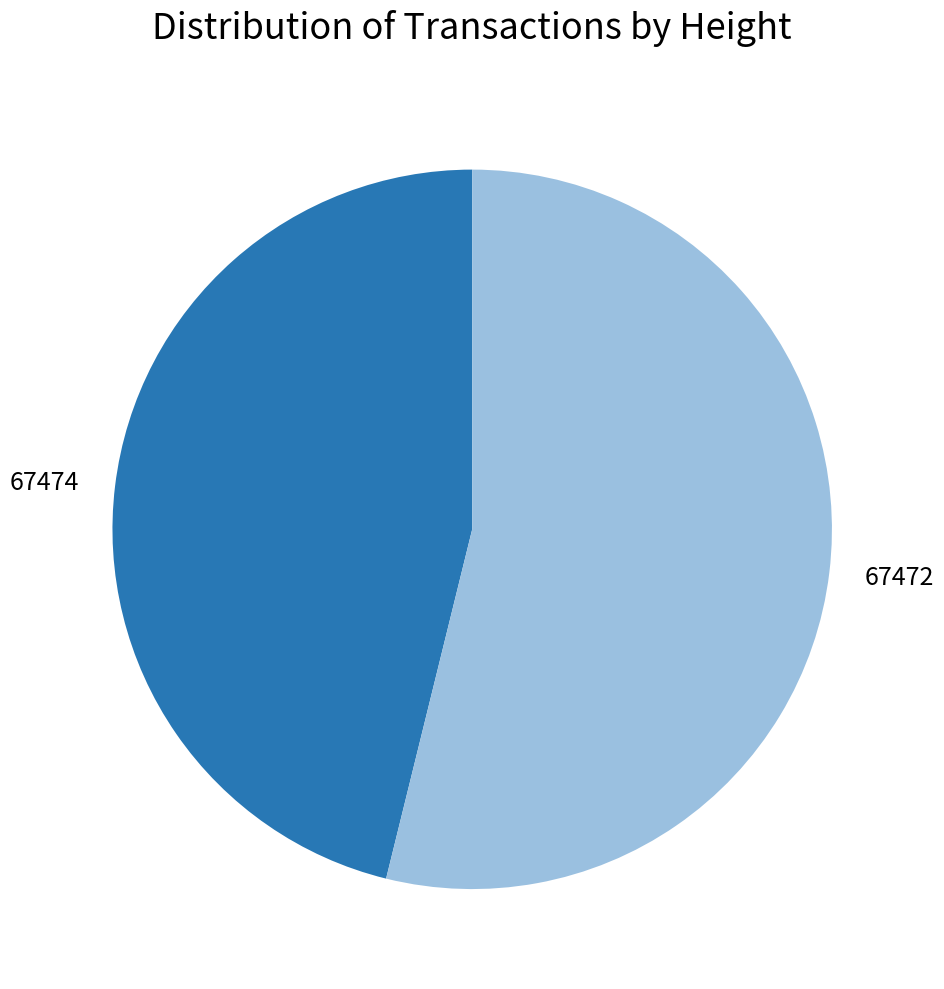

The 67474 slice represents 46% of the pie. True or false?

True